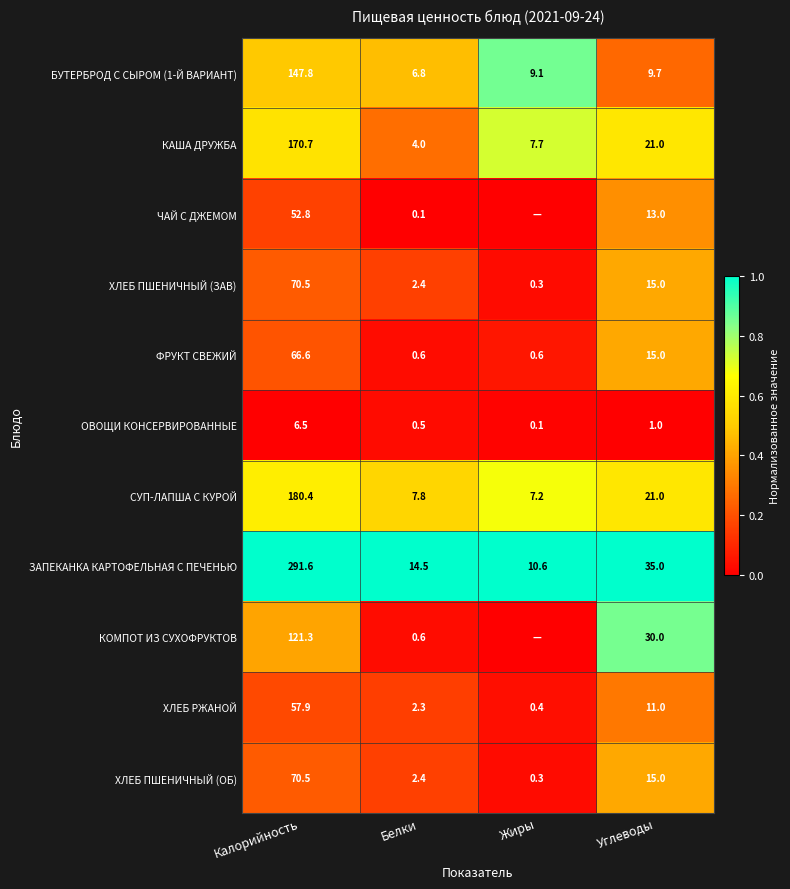

At which category does the chart reach its peak across all series?

Калорийность